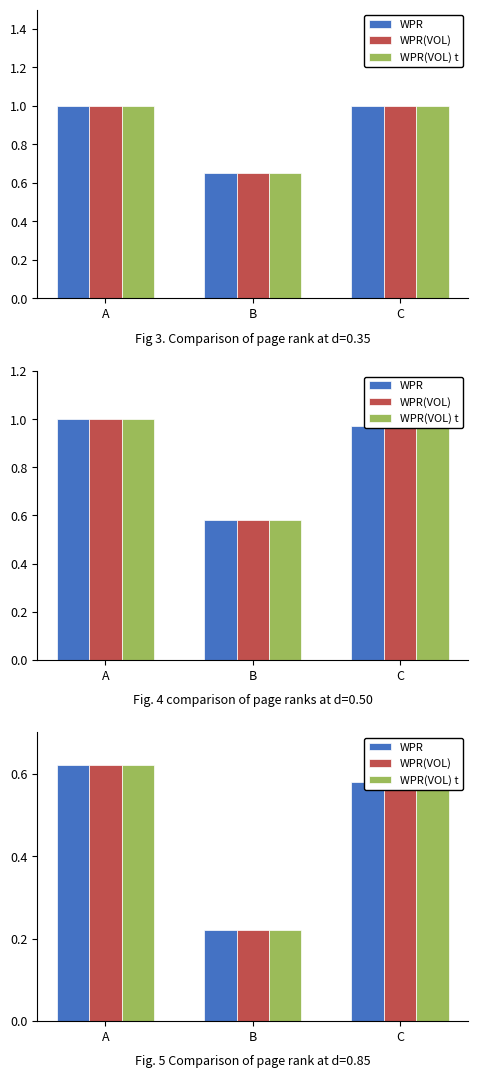

The value of WPR(VOL)t at C is 0.9. True or false?

False